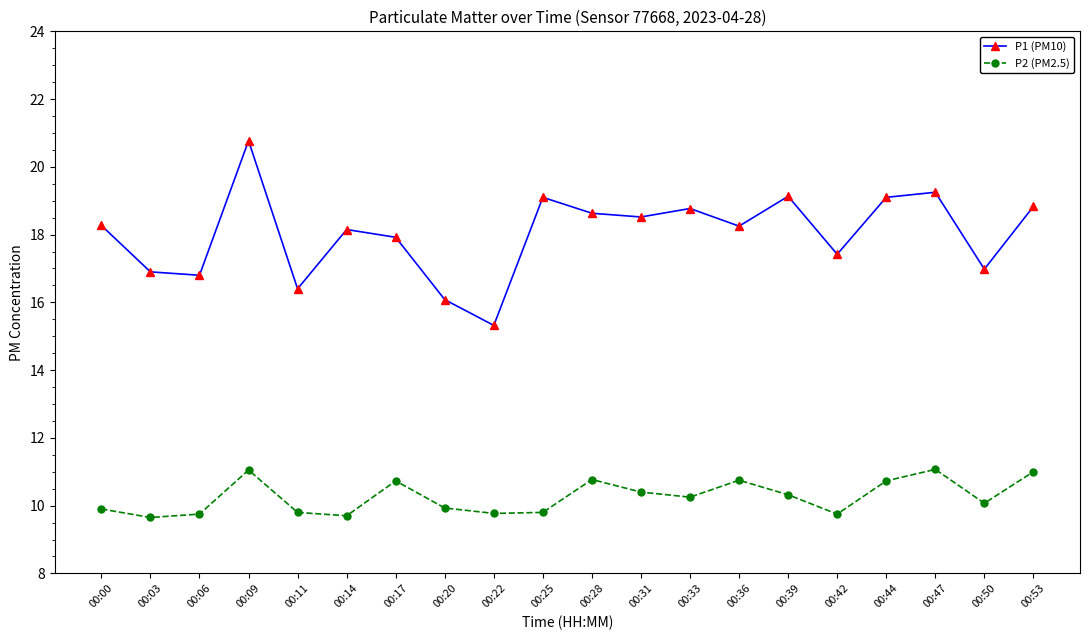

What is the maximum value shown in the chart?

20.8